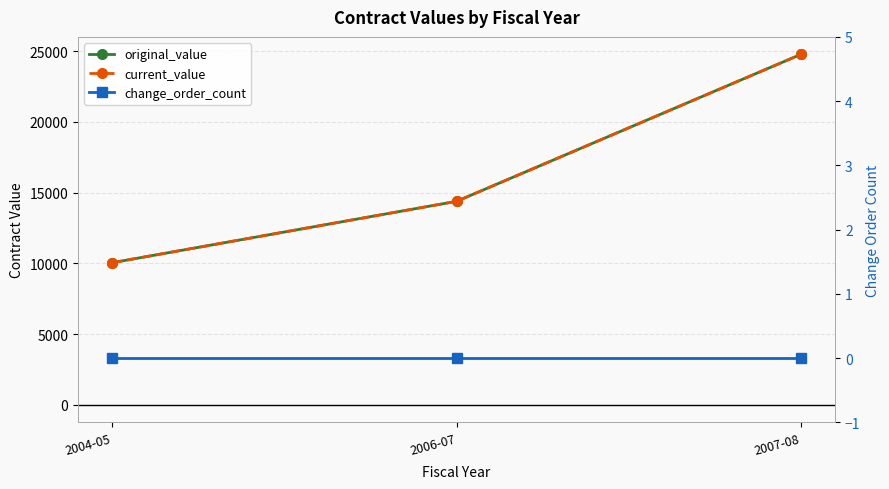

Which series has the widest spread of values?

original_value